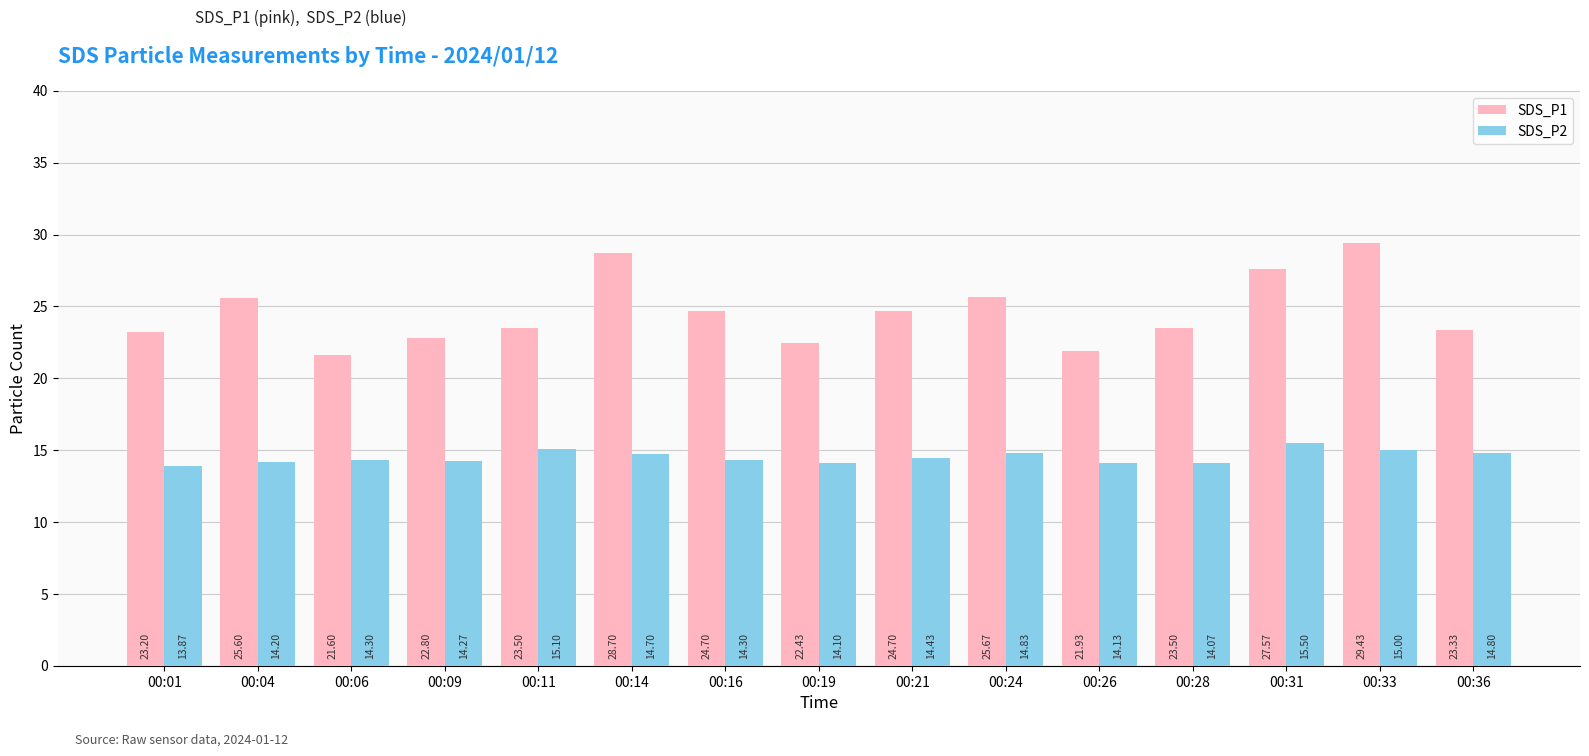

Which series has the largest range (max minus min)?

SDS_P1